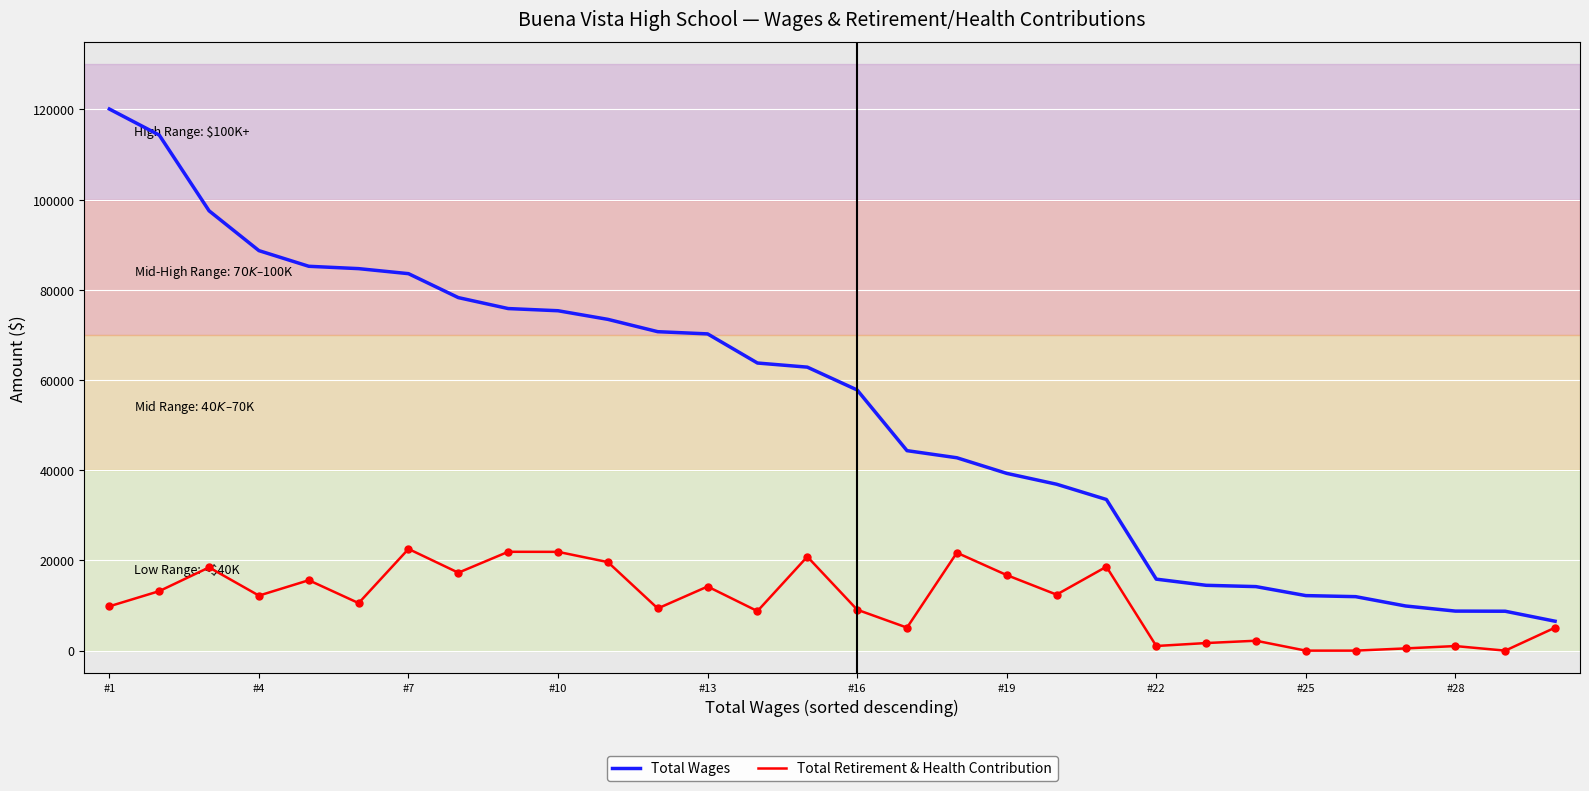

Which series has the widest spread of values?

Total Wages